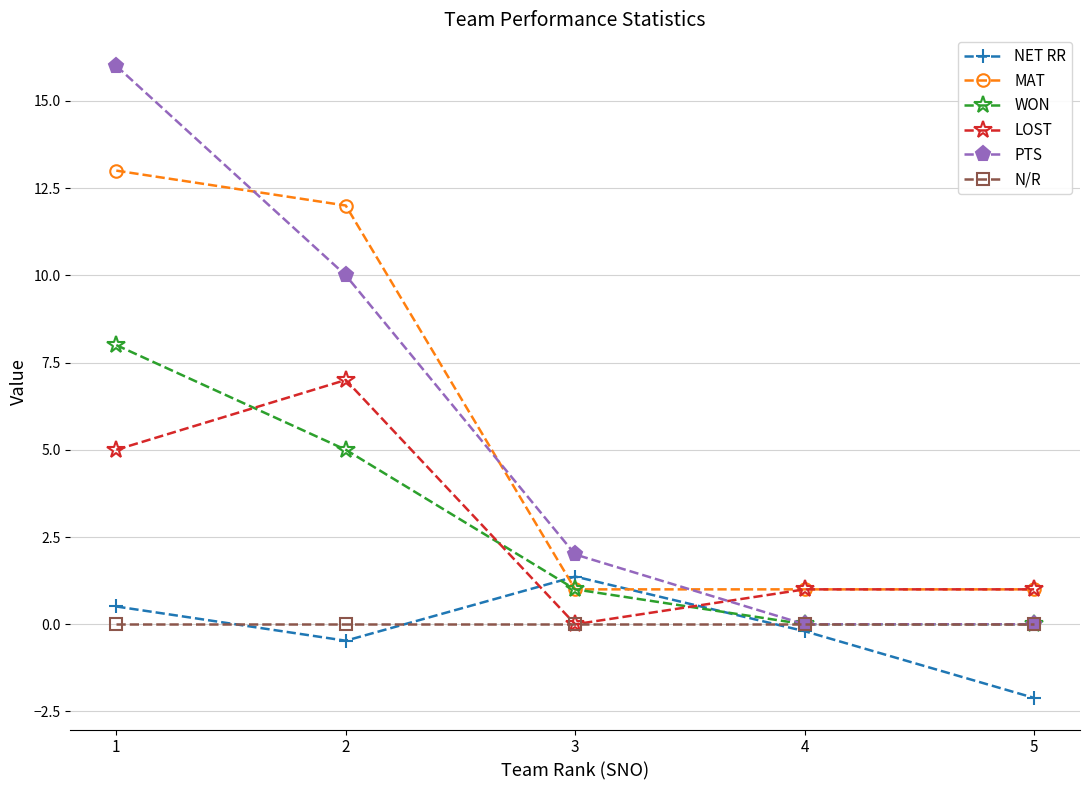

The MAT series shows 20.3 at 2. True or false?

False